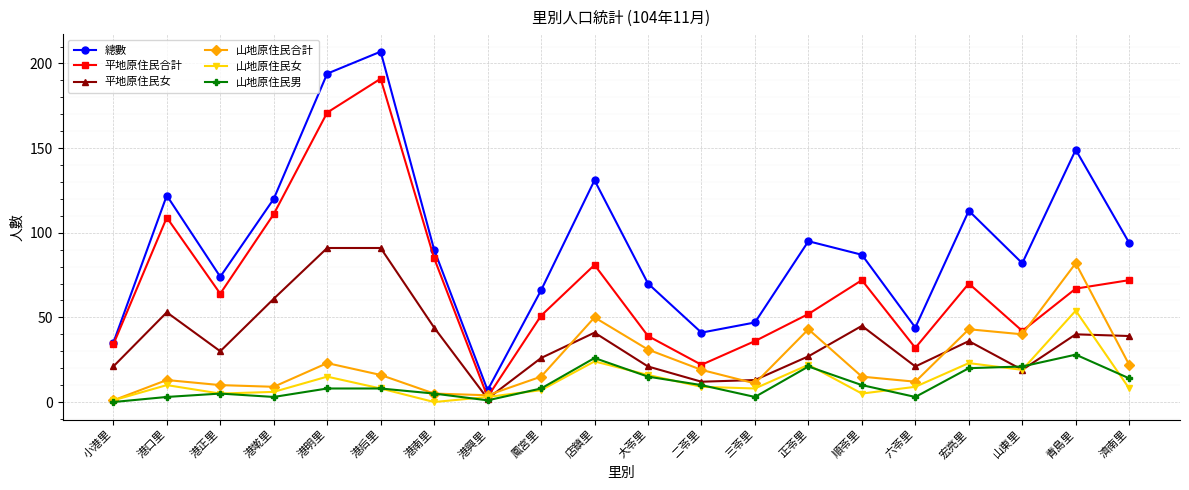

How many lines are shown in the chart?

6